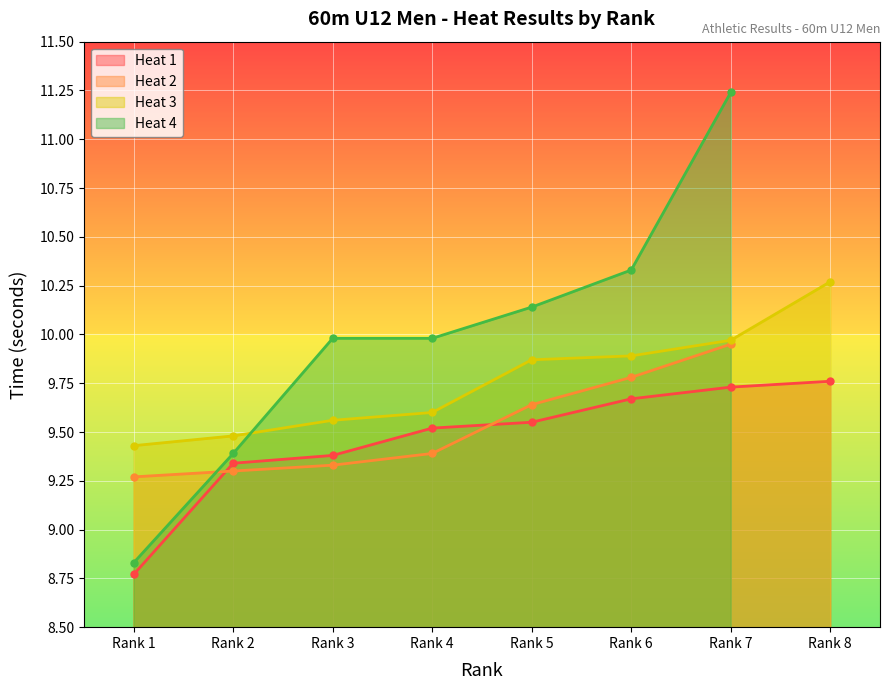

True or false: Heat 1 has more than 2 interior local peaks.

False